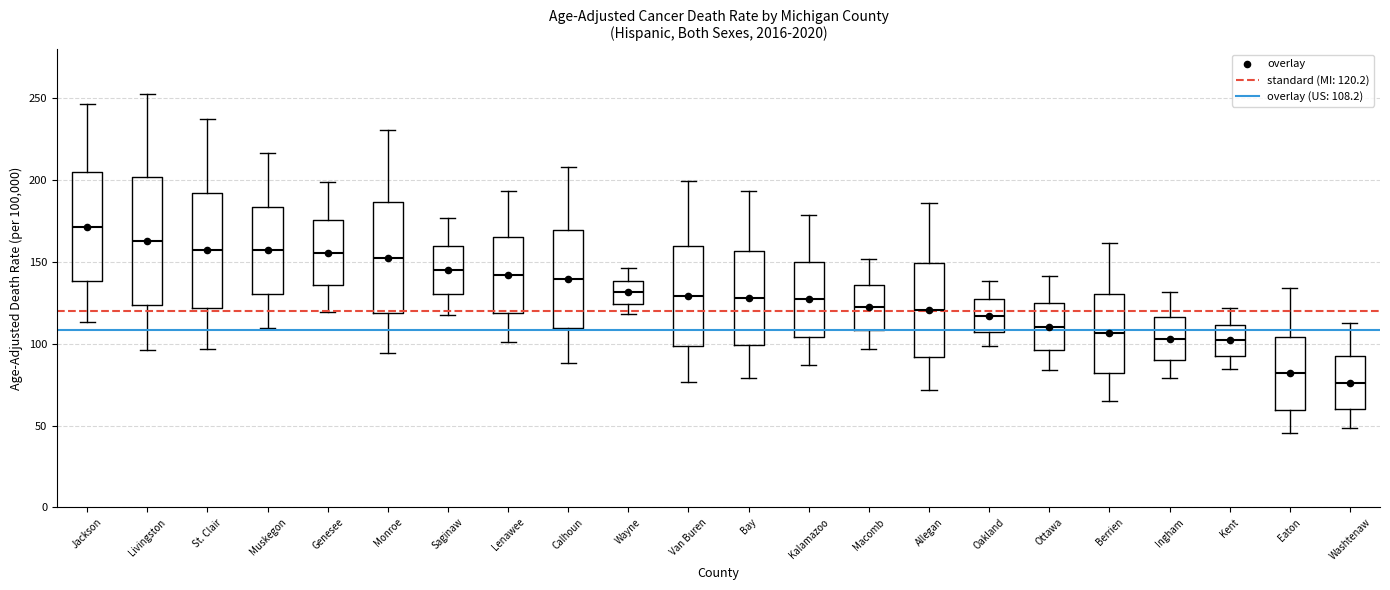

Where does the lower whisker of the box for Van Buren end on the y-axis? The values are not printed on the chart, so give them approximately, as read against the axis.

75